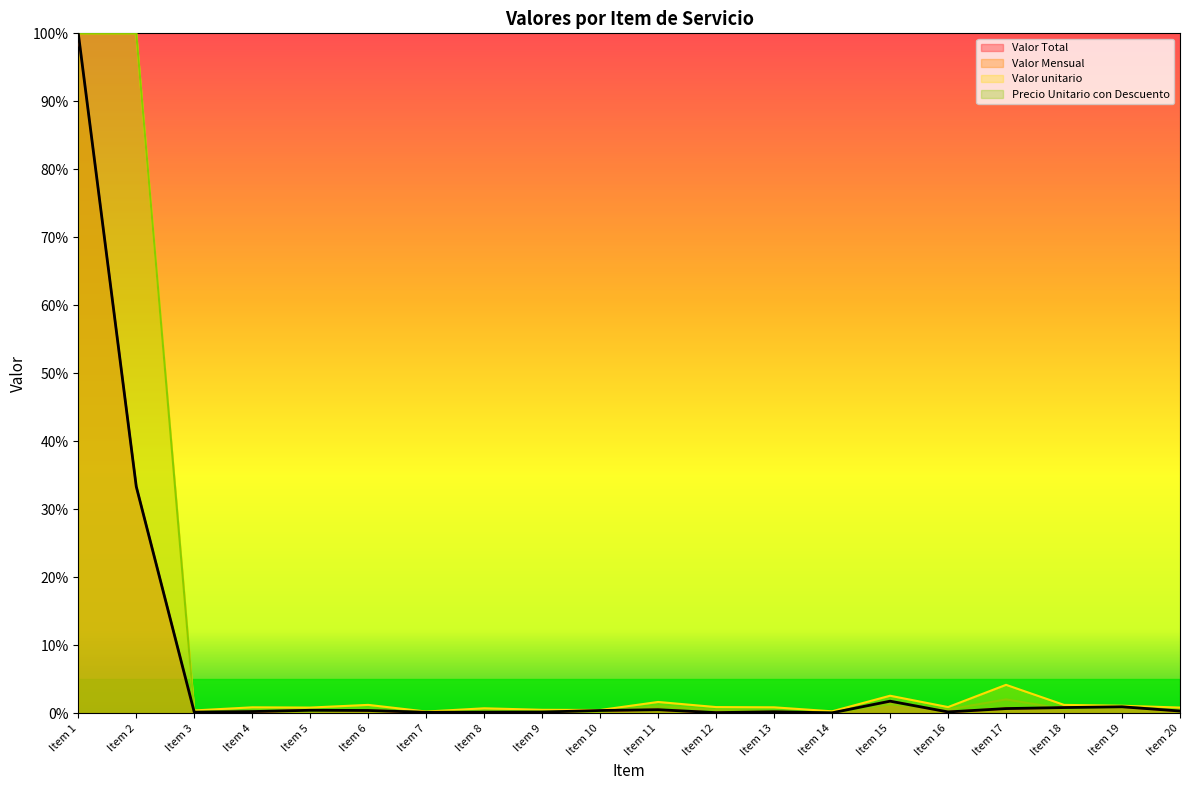

What are all the series names shown in the legend?

Valor Total, Valor unitario, Valor Mensual, Precio Unitario con Descuento